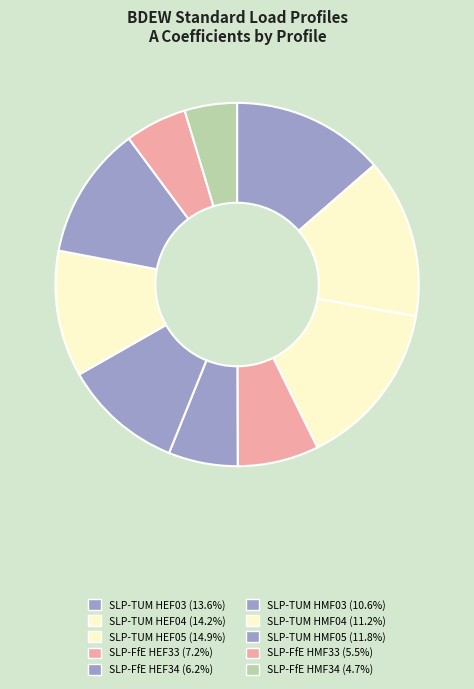

To the nearest percent, what is the average slice percentage?

10%